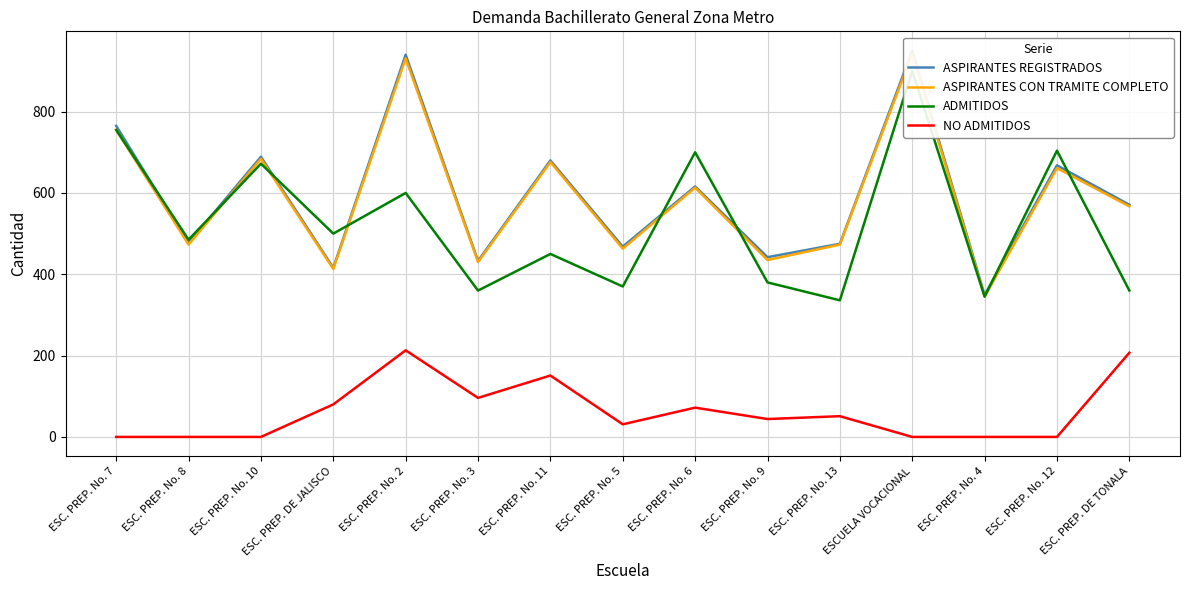

What is the difference between the NO ADMITIDOS values at ESC. PREP. No. 2 and ESC. PREP. No. 8?

213